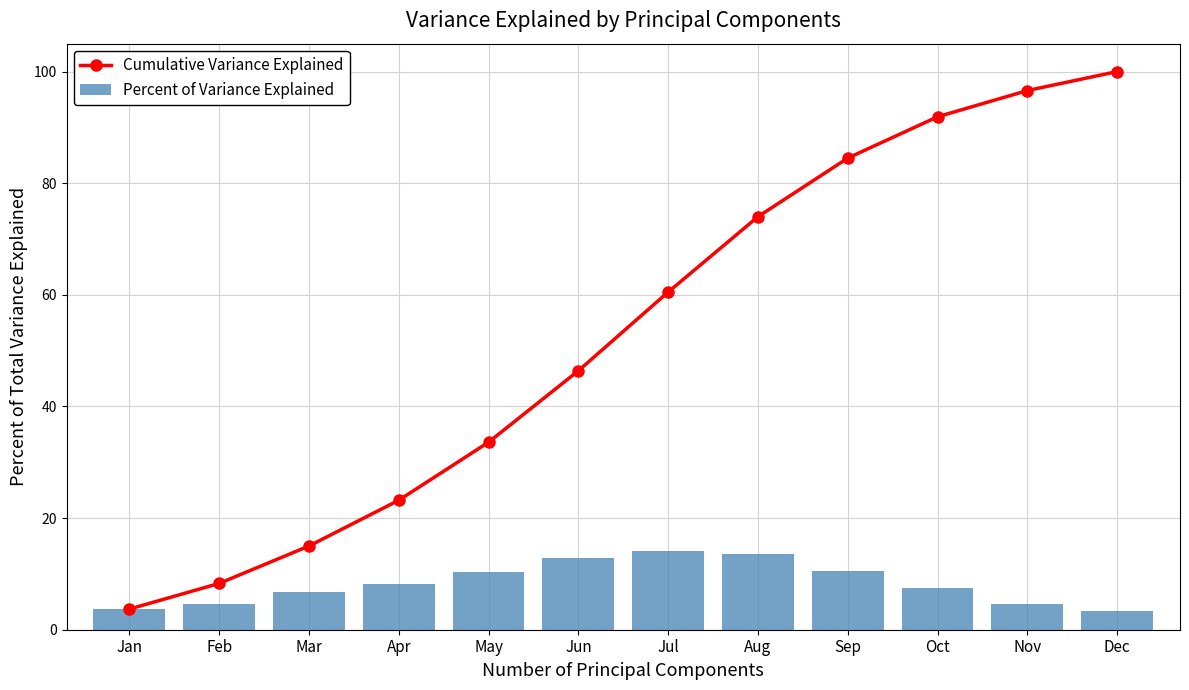

Reading left to right, what are all the values shown in this chart?

Cumulative Variance Explained: Jan=3.7	Feb=8.3	Mar=15.0	Apr=23.2	May=33.6	Jun=46.4	Jul=60.5	Aug=74.0	Sep=84.5	Oct=91.9	Nov=96.6	Dec=100.0
Percent of Variance Explained: Jan=3.7	Feb=4.7	Mar=6.7	Apr=8.2	May=10.3	Jun=12.8	Jul=14.2	Aug=13.5	Sep=10.5	Oct=7.4	Nov=4.7	Dec=3.4